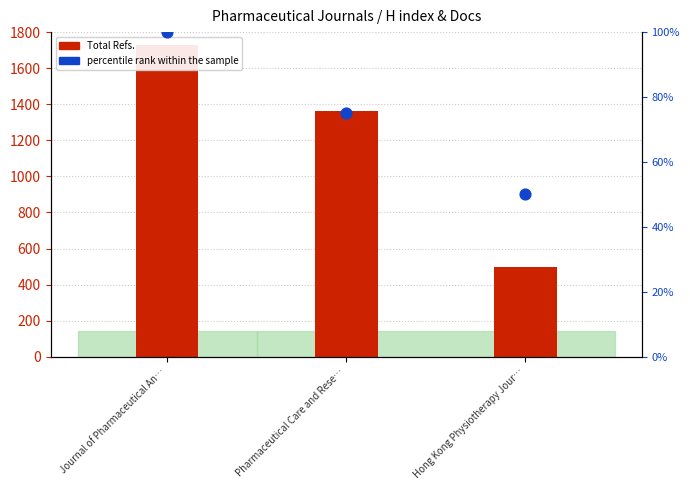

At which category is the sum across all series the highest?

Journal of Pharmaceutical An…